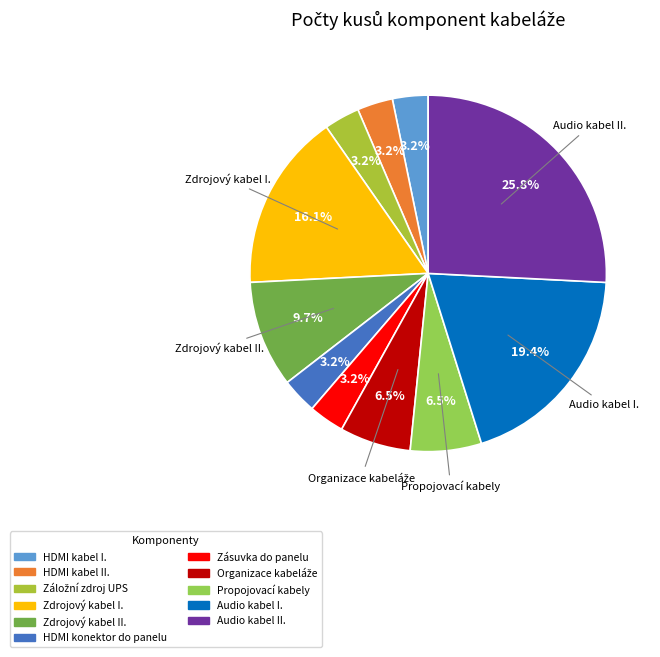

What percentage is NOT represented by HDMI kabel I.?

96.8%